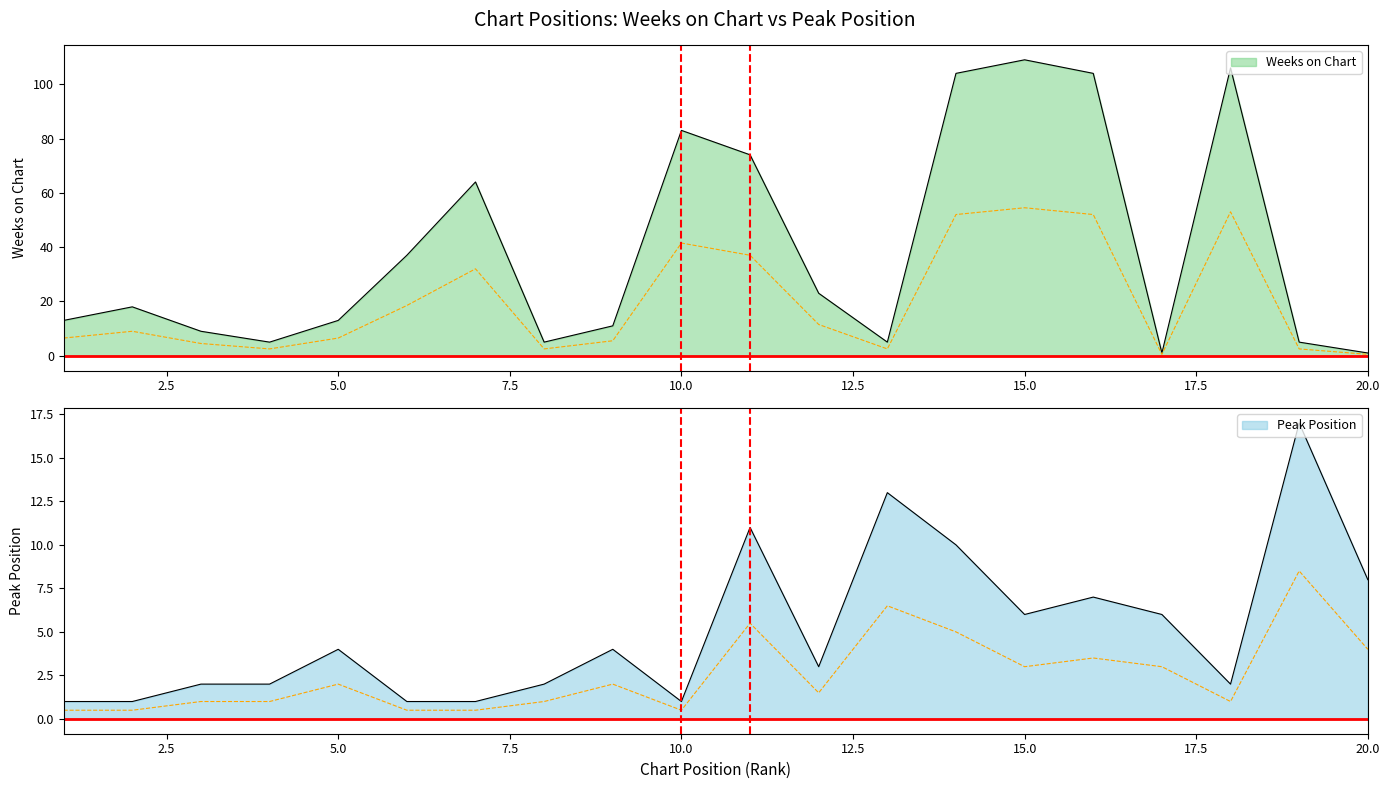

True or false: Peak Position has more than 0 interior local peaks.

True